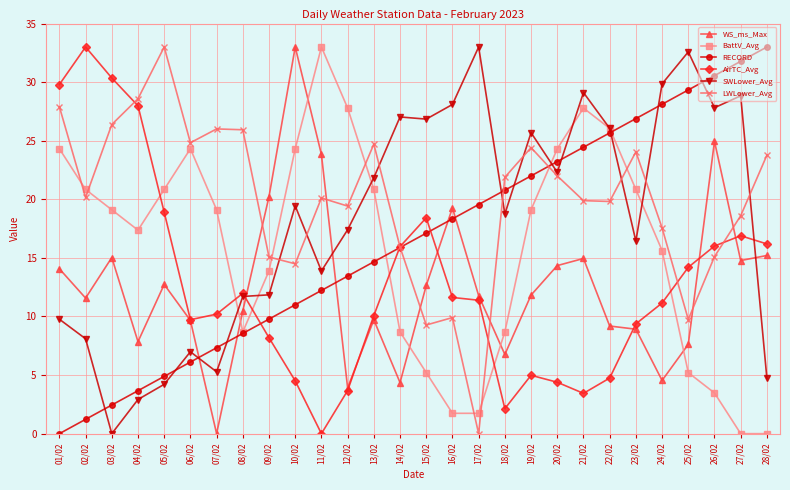

What is the value of the SWLower_Avg point at the 10th from the left?

19.4